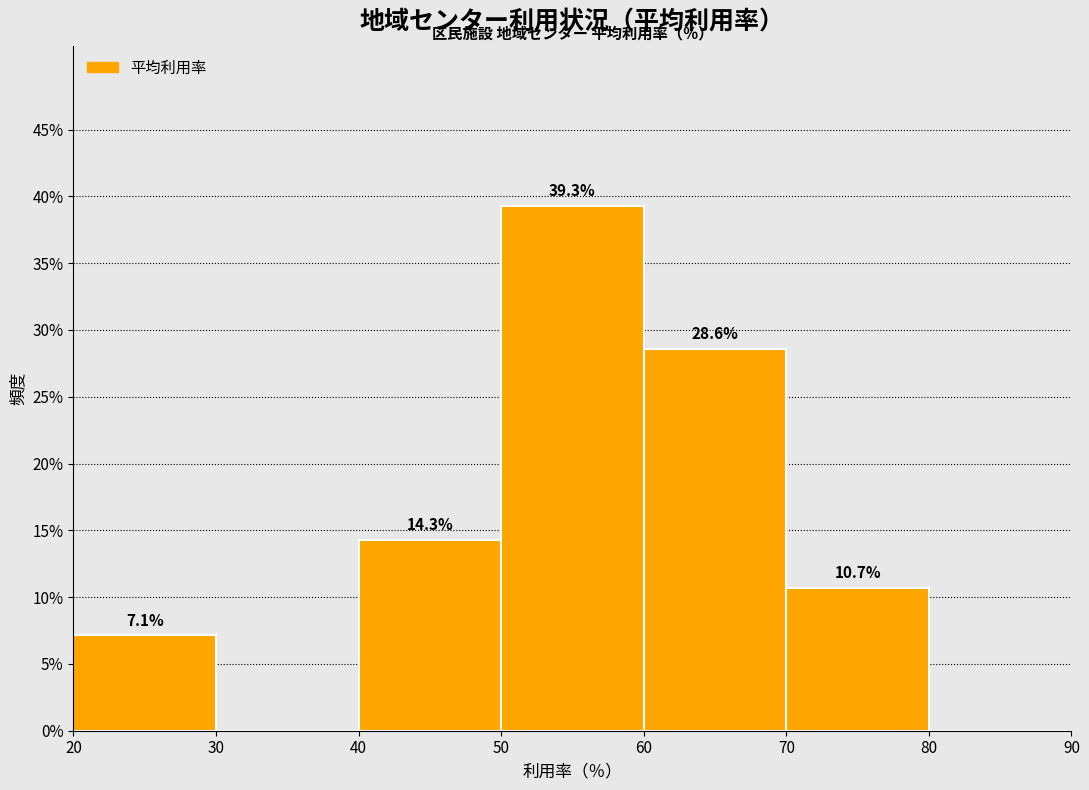

Which range on the x-axis has the tallest bar?

50 to 60